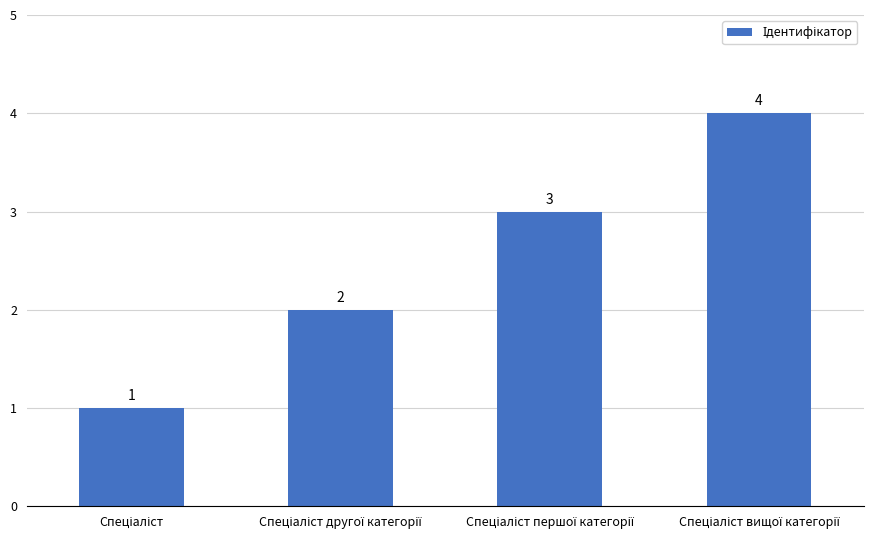

What is the difference between the maximum and minimum values?

3